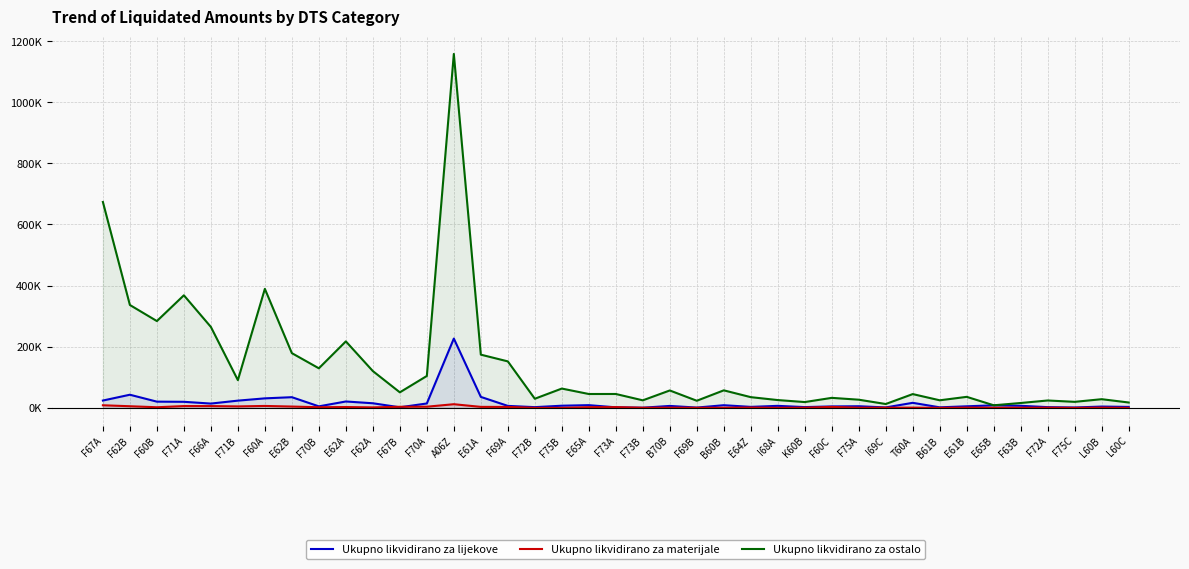

What is the highest value of the Ukupno likvidirano za ostalo series?

1157659.7